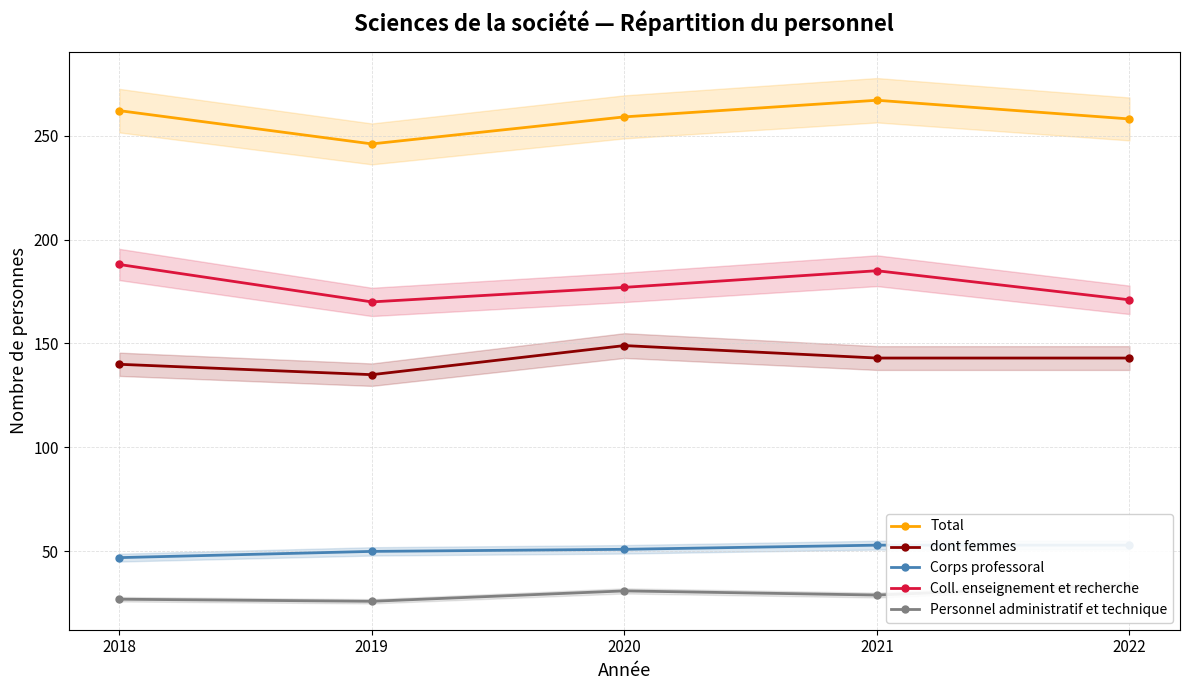

List the labels in order of Personnel administratif et technique value, largest first.

2022, 2020, 2021, 2018, 2019